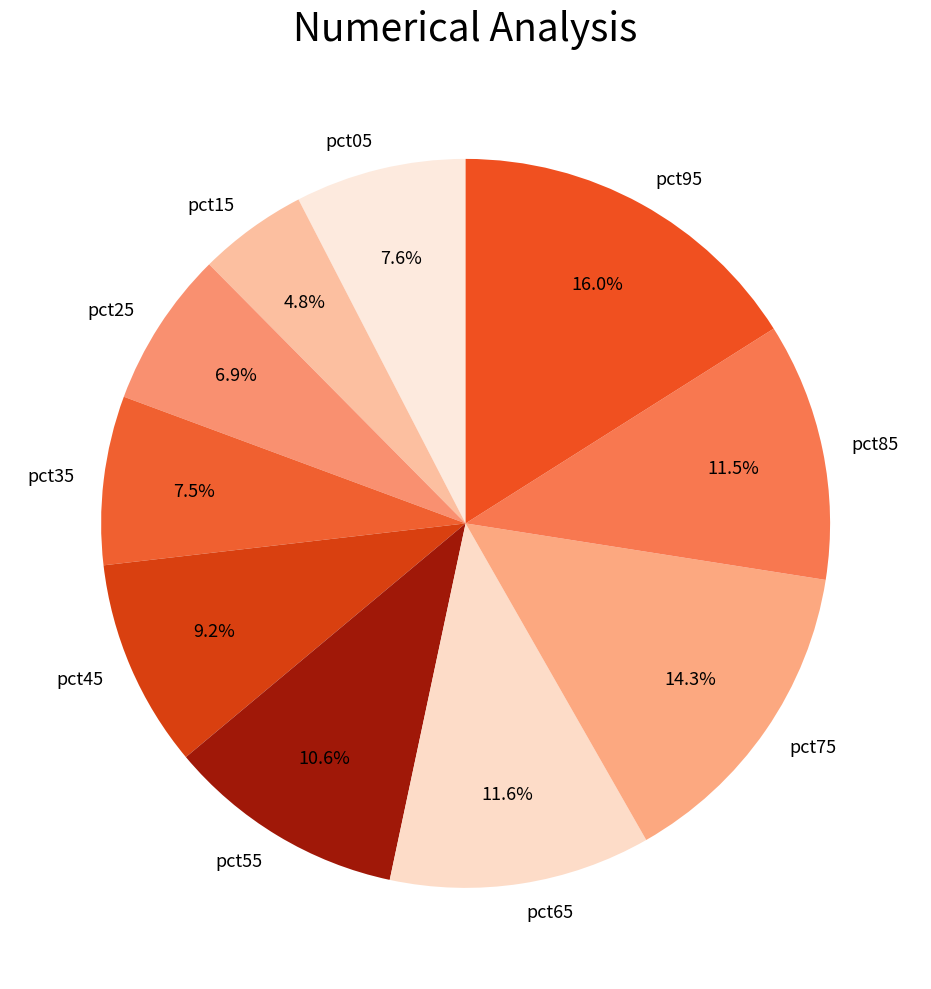

To the nearest percent, what is the combined percentage of pct75 and pct95?

30%